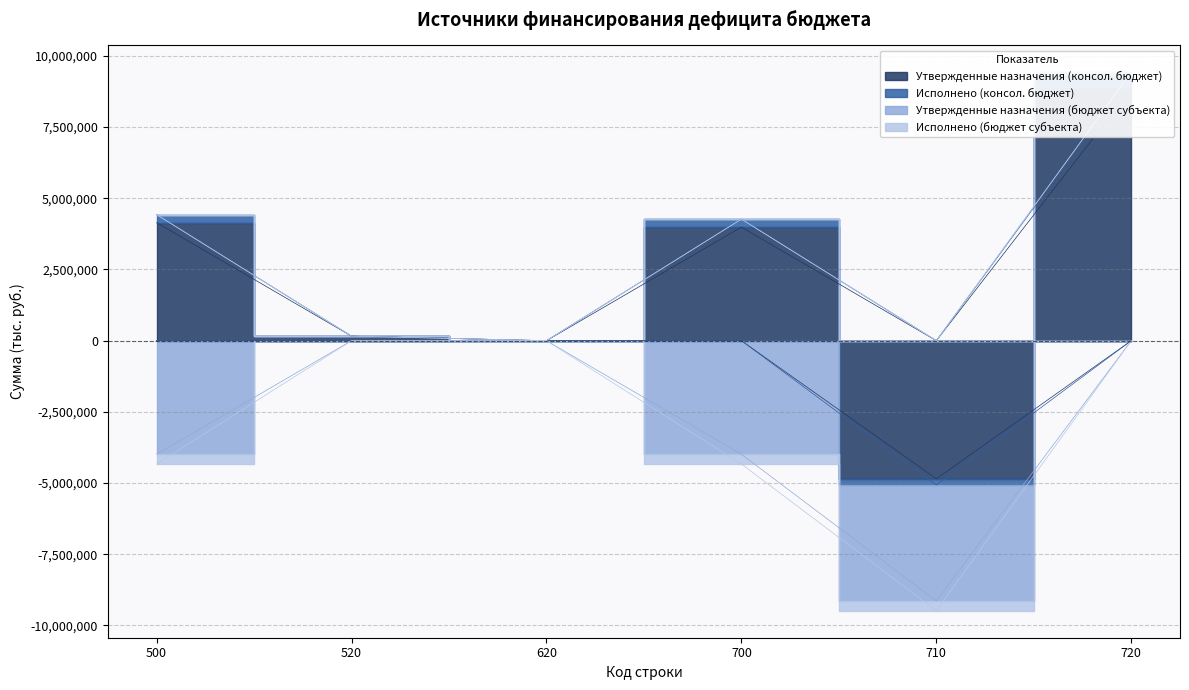

Reading right to left, transcribe all the data shown in this chart.

Утвержденные назначения (консол. бюджет): 8837119.4	-4849378.0	3987741.4	0.0	159357.1	4147098.5
Исполнено (консол. бюджет): 501880.9	-220739.3	281141.6	0.0	0.0	281141.6
Утвержденные назначения (бюджет субъекта): 84558.6	-4072300.0	-3987741.4	0.0	0.0	-3987741.4
Исполнено (бюджет субъекта): 0.0	-343000.0	-343000.0	0.0	0.0	-343000.0